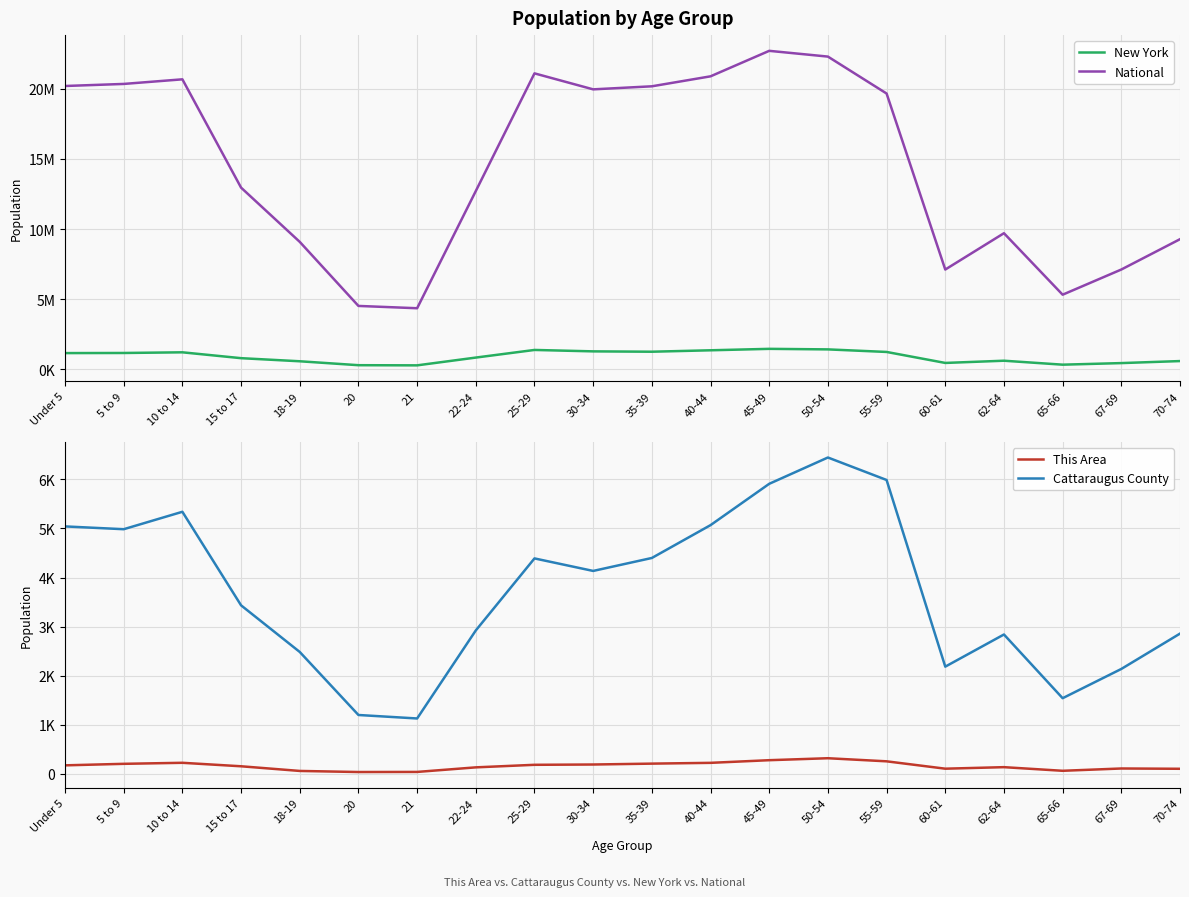

What is the value of the This Area point at the 16th from the left?

106